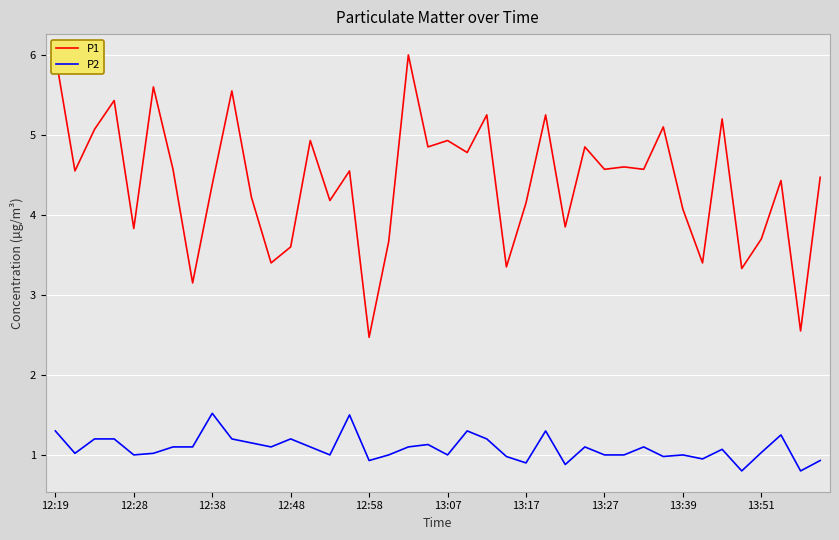

The value of P2 at 13:07 is 1.0. True or false?

True